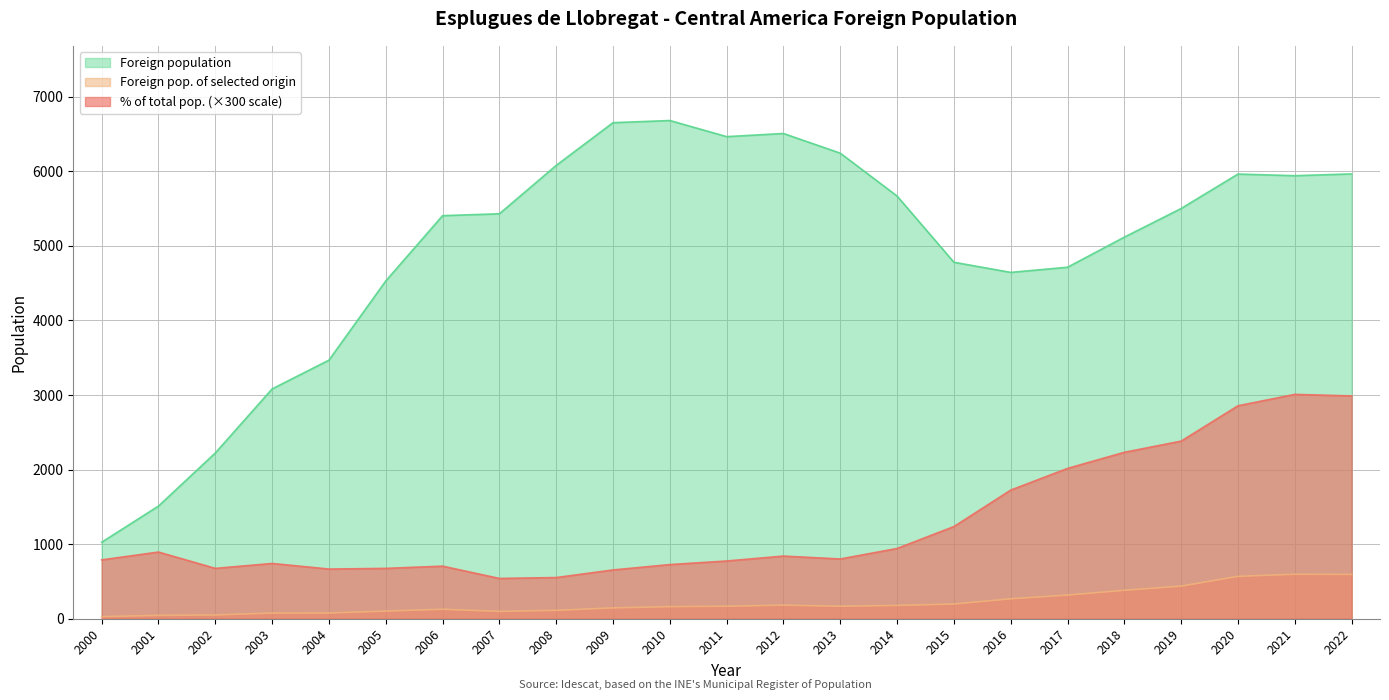

True or false: % of total population and Foreign pop. of selected origin cross at least once.

False